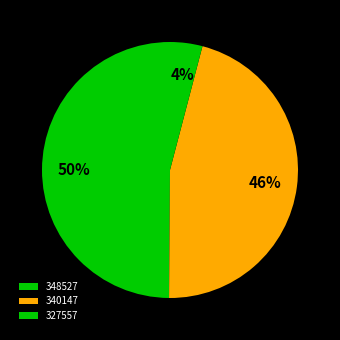

Count the number of slices in the pie.

3